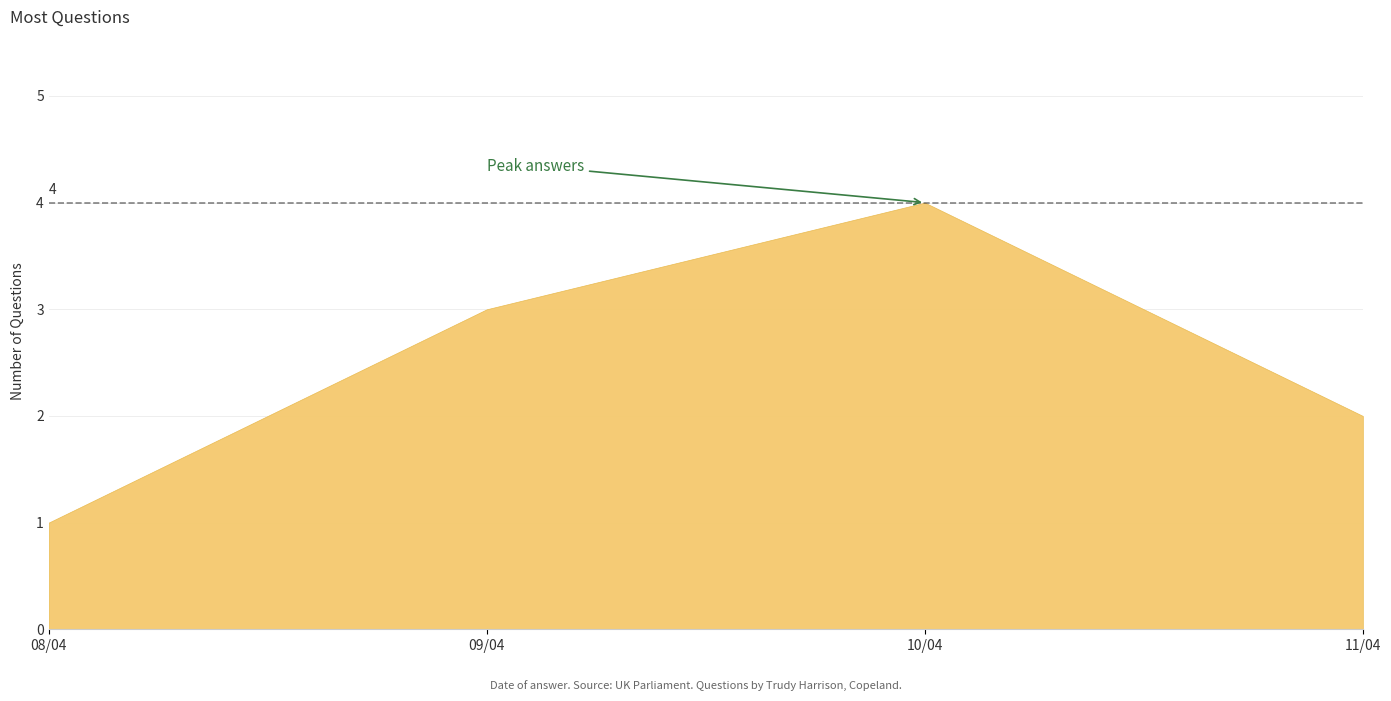

List the labels in order of value, largest first.

10/04, 09/04, 11/04, 08/04